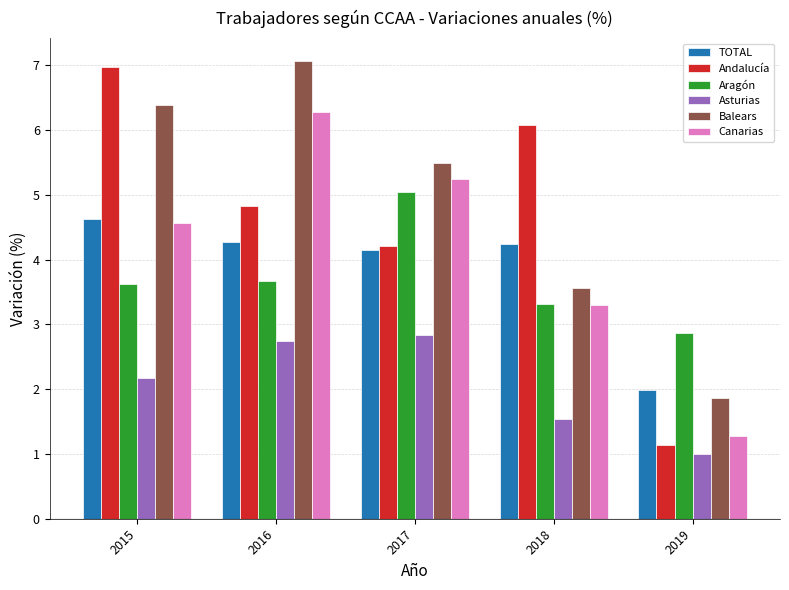

At which label does Balears first exceed 5?

2015